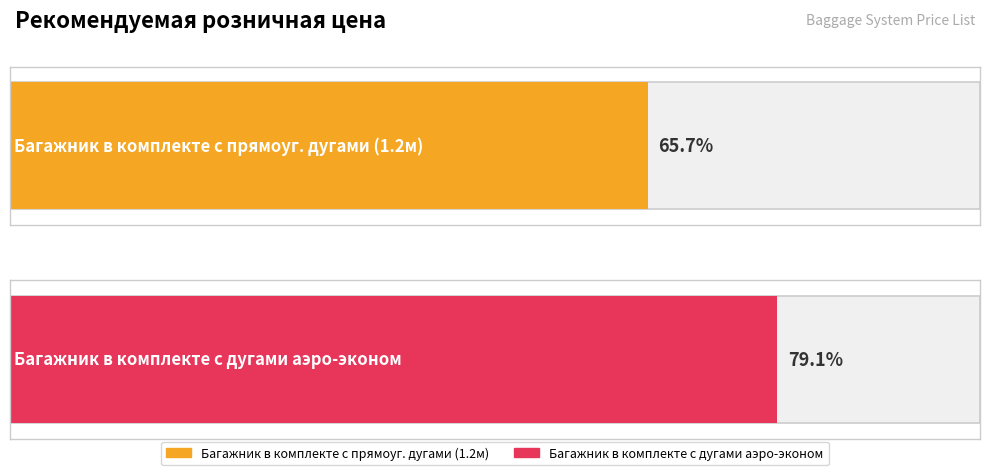

At Audi Q7 II, list the series in order from smallest to largest.

Багажник в комплекте с прямоуг. дугами (1.2м), Багажник в комплекте с дугами аэро-эконом